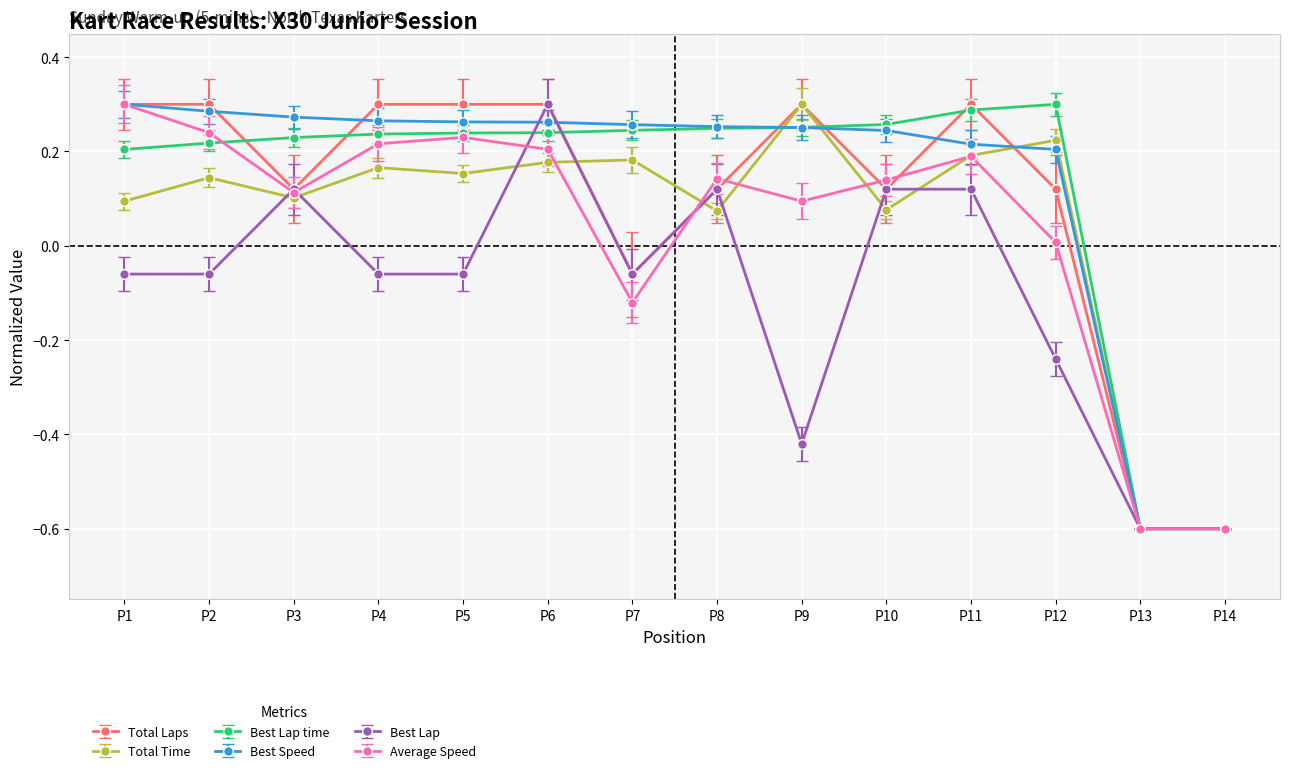

Is it true that Average Speed equals 0.1 at P5?

False